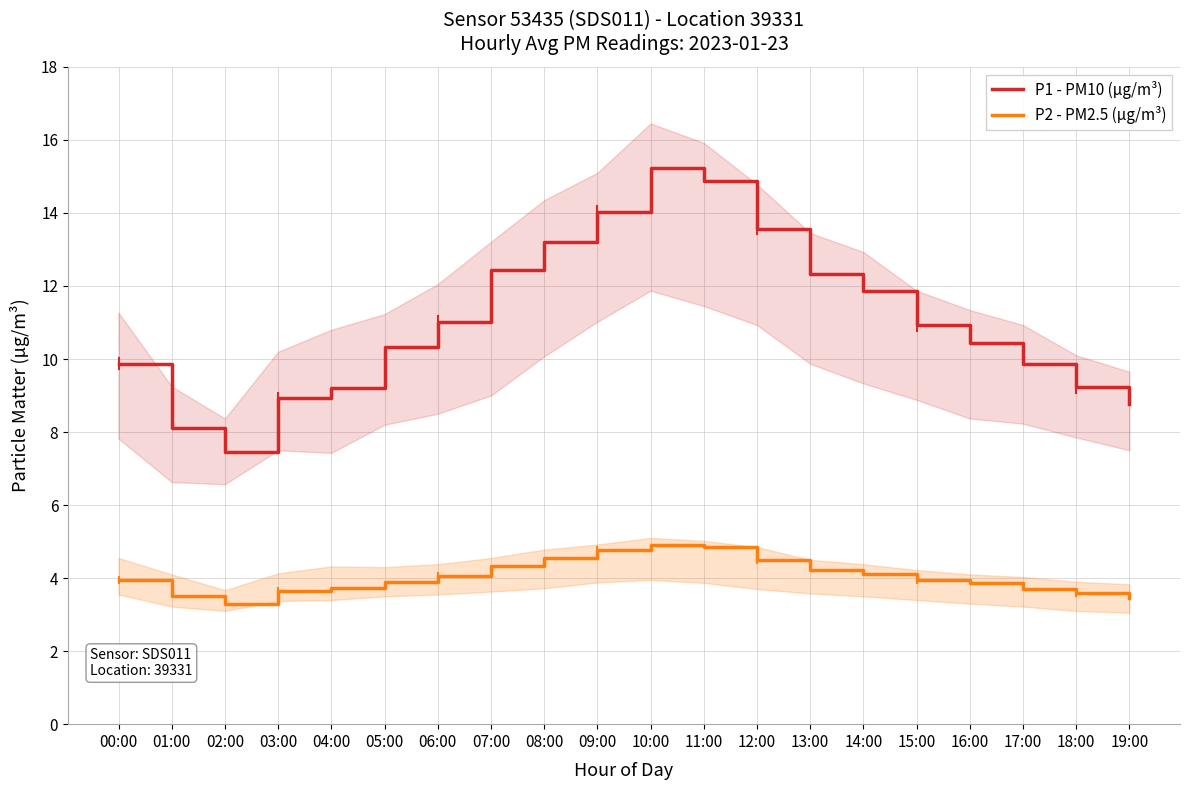

True or false: P2 - PM2.5 (µg/m³) and P1 - PM10 (µg/m³) cross at least once.

False